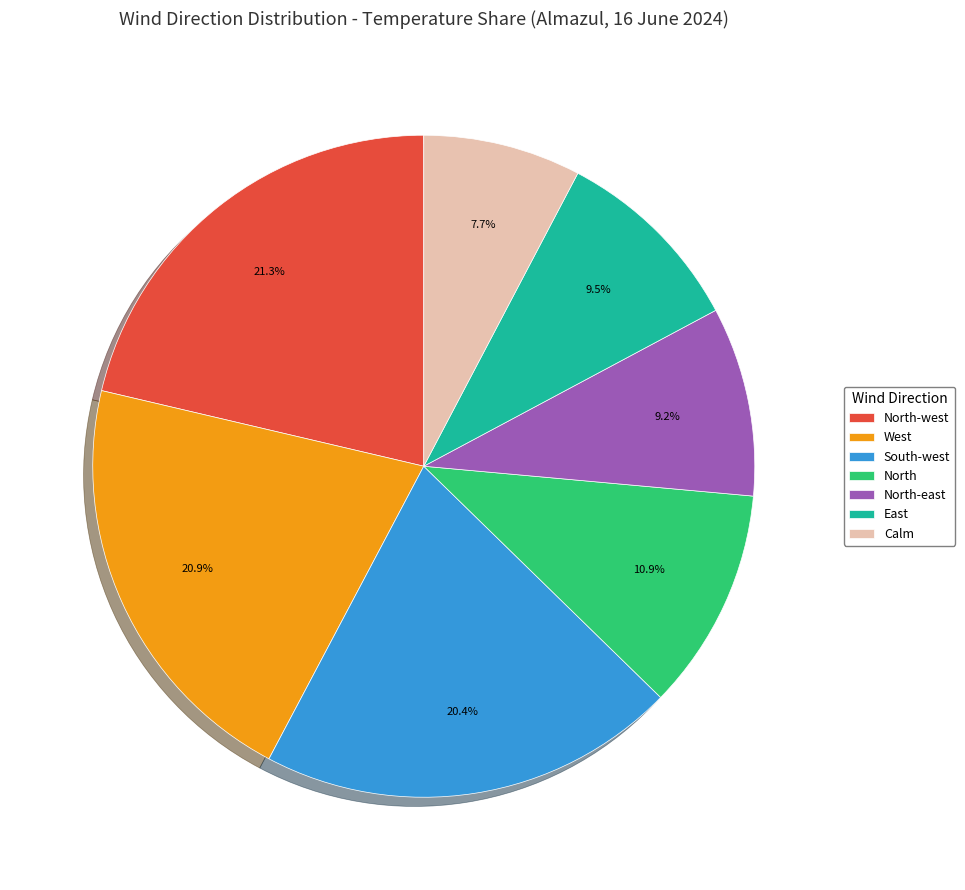

Is North the majority of the pie?

No